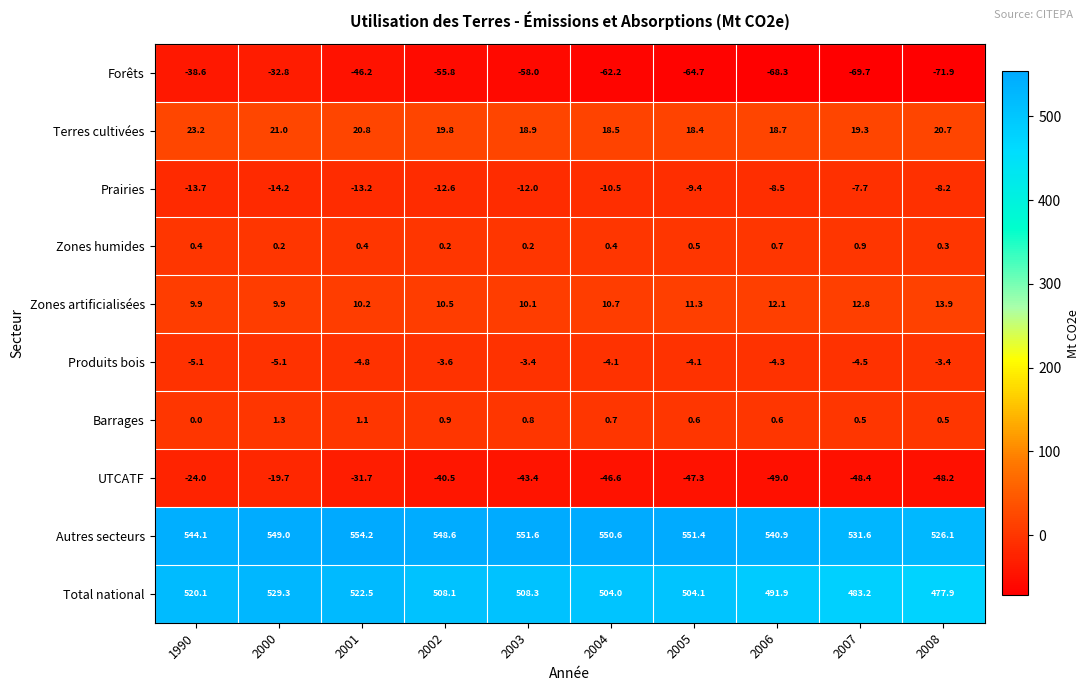

The value of Zones humides at 2006 is 1.0. True or false?

False